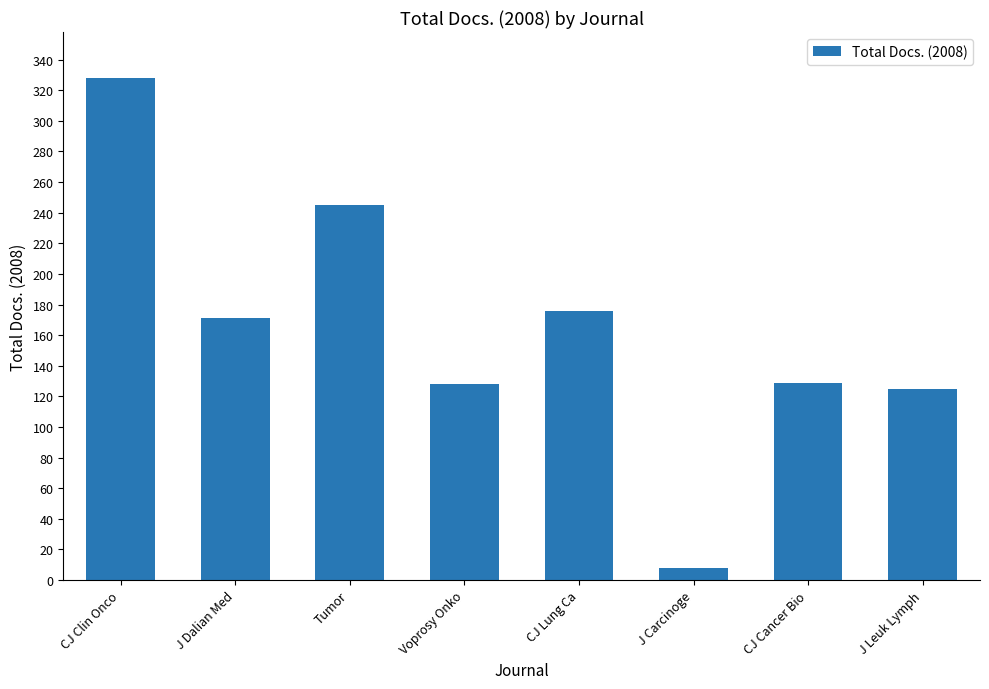

What is the change in value from Tumor to CJ Lung Ca?

-69